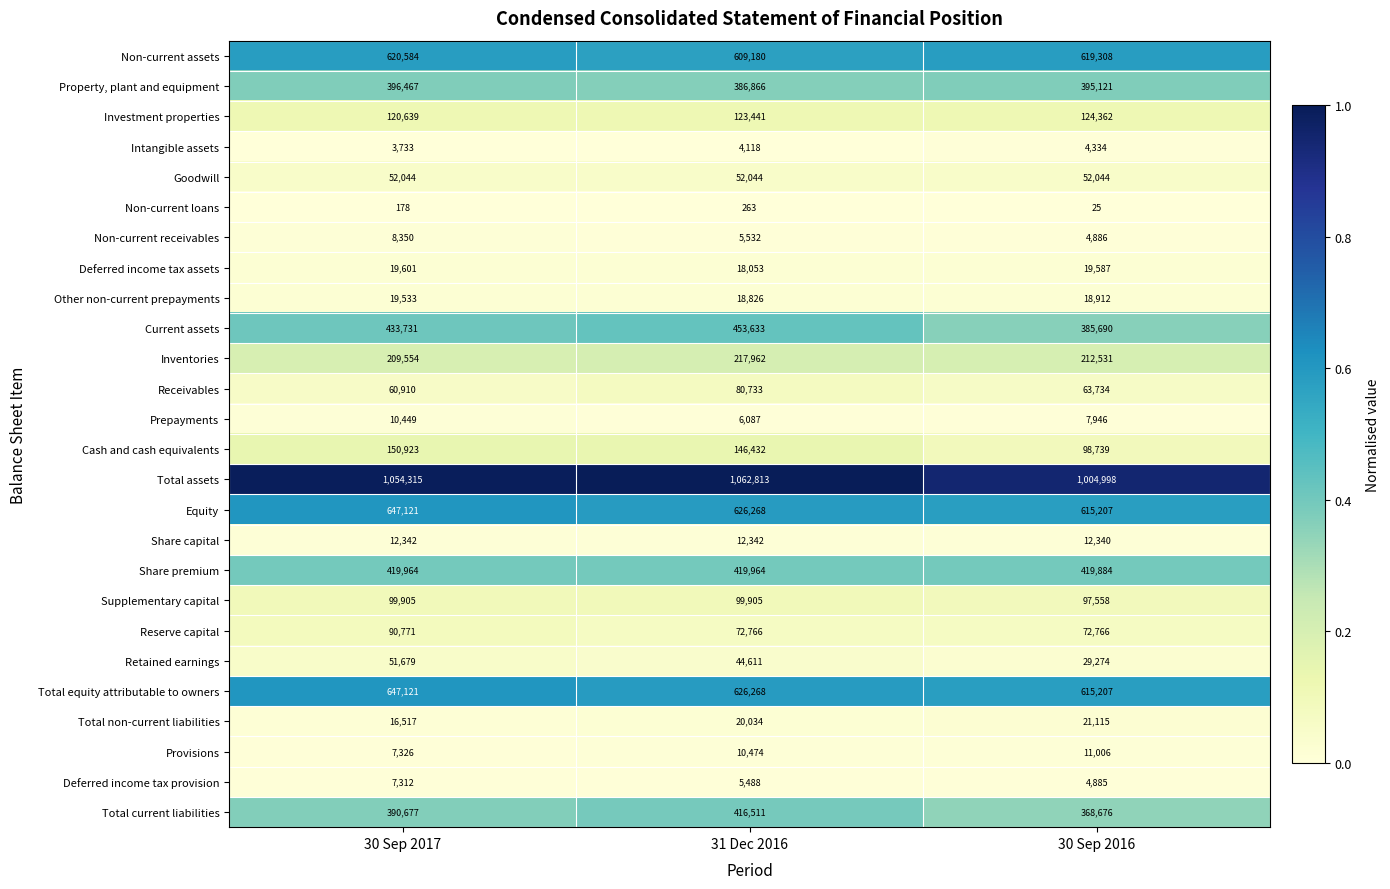

Which series changed the most between 31 Dec 2016 and 30 Sep 2016?

Current assets